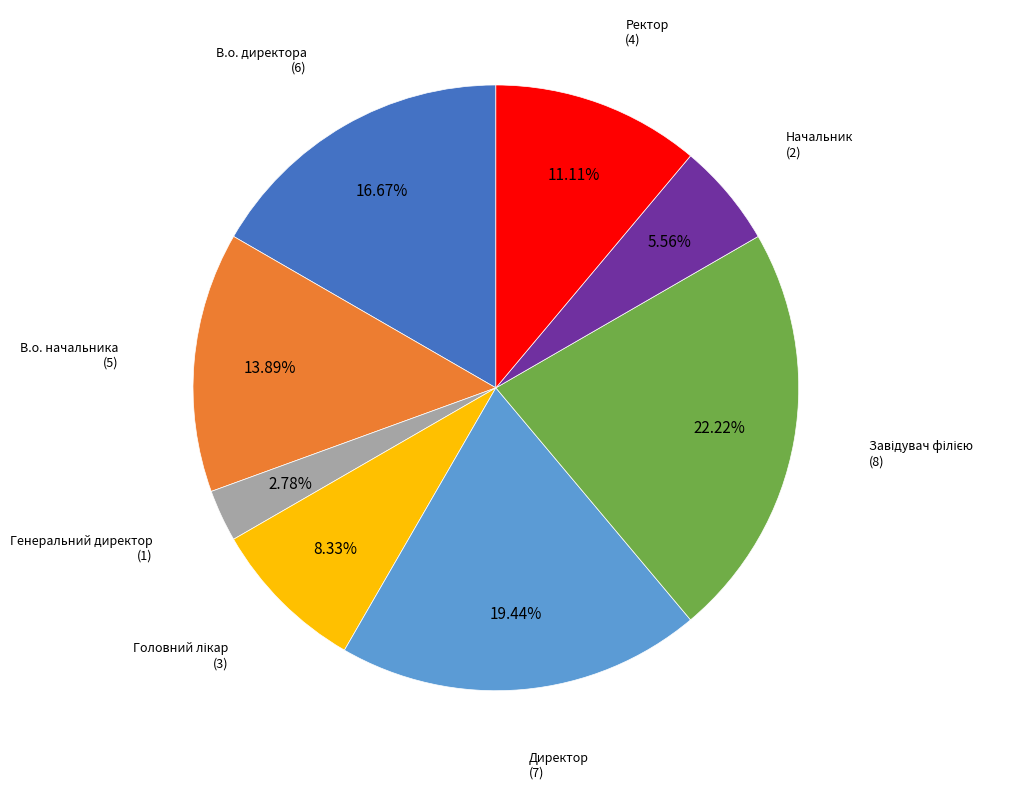

Do Директор and Ректор together represent more than half of the pie?

No